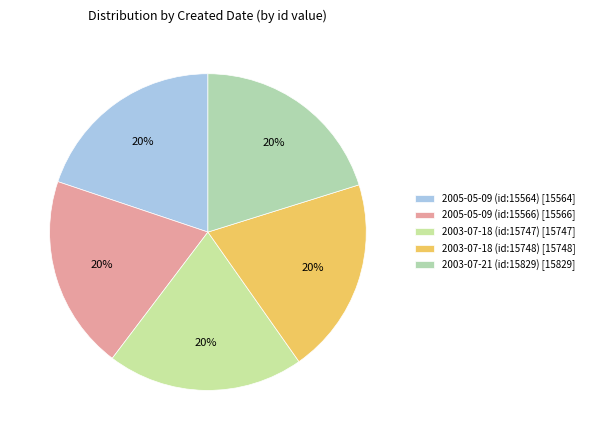

True or false: 2003-07-21 (id:15829) accounts for 28% of the total.

False